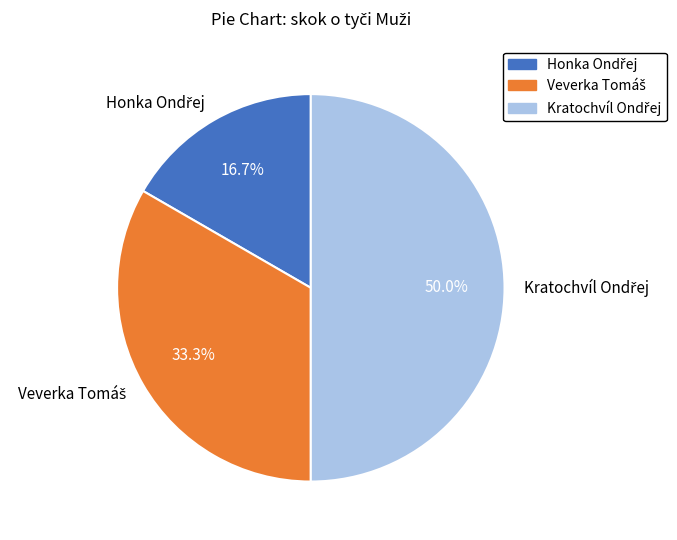

Which has a higher value, Kratochvíl Ondřej or Honka Ondřej?

Kratochvíl Ondřej